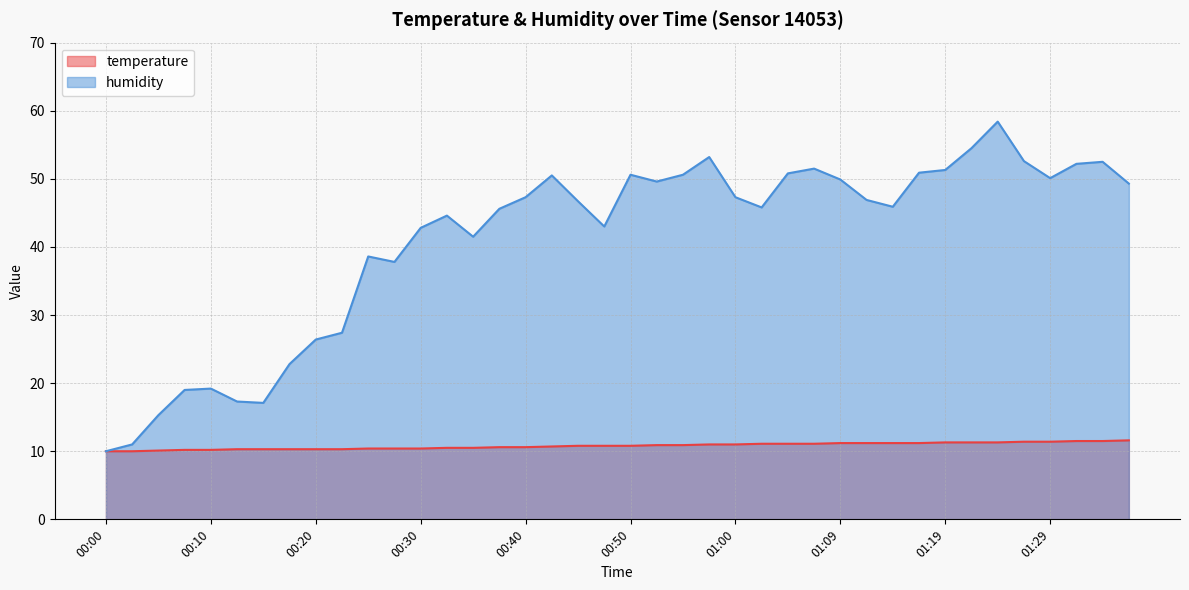

What is the difference between the temperature values at 00:05 and 01:32?

1.4